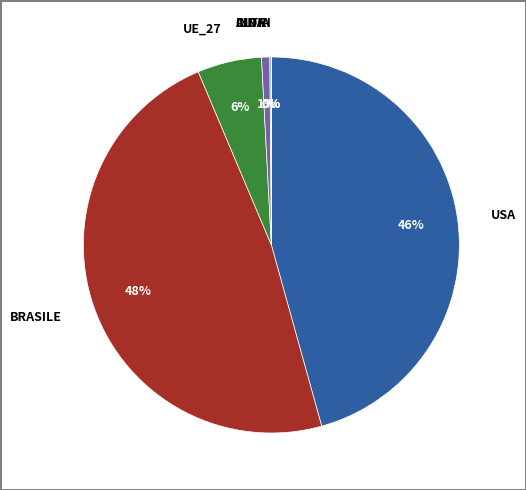

Is the sum of CINA and USA greater than half?

No